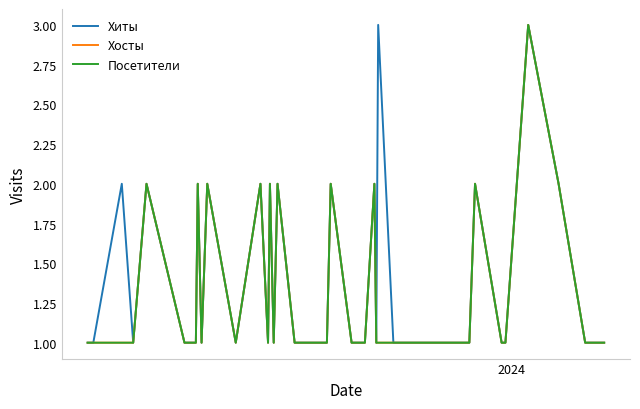

Does the chart display data point markers on the line(s)?

No